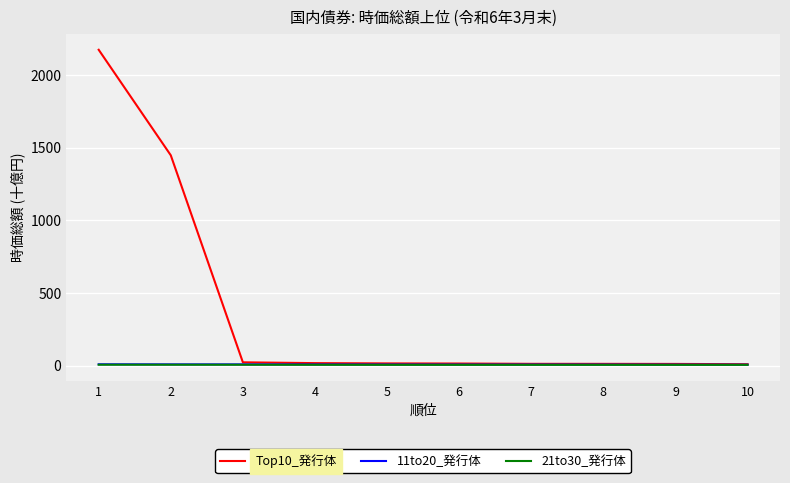

What is the greatest value displayed?

2175.1